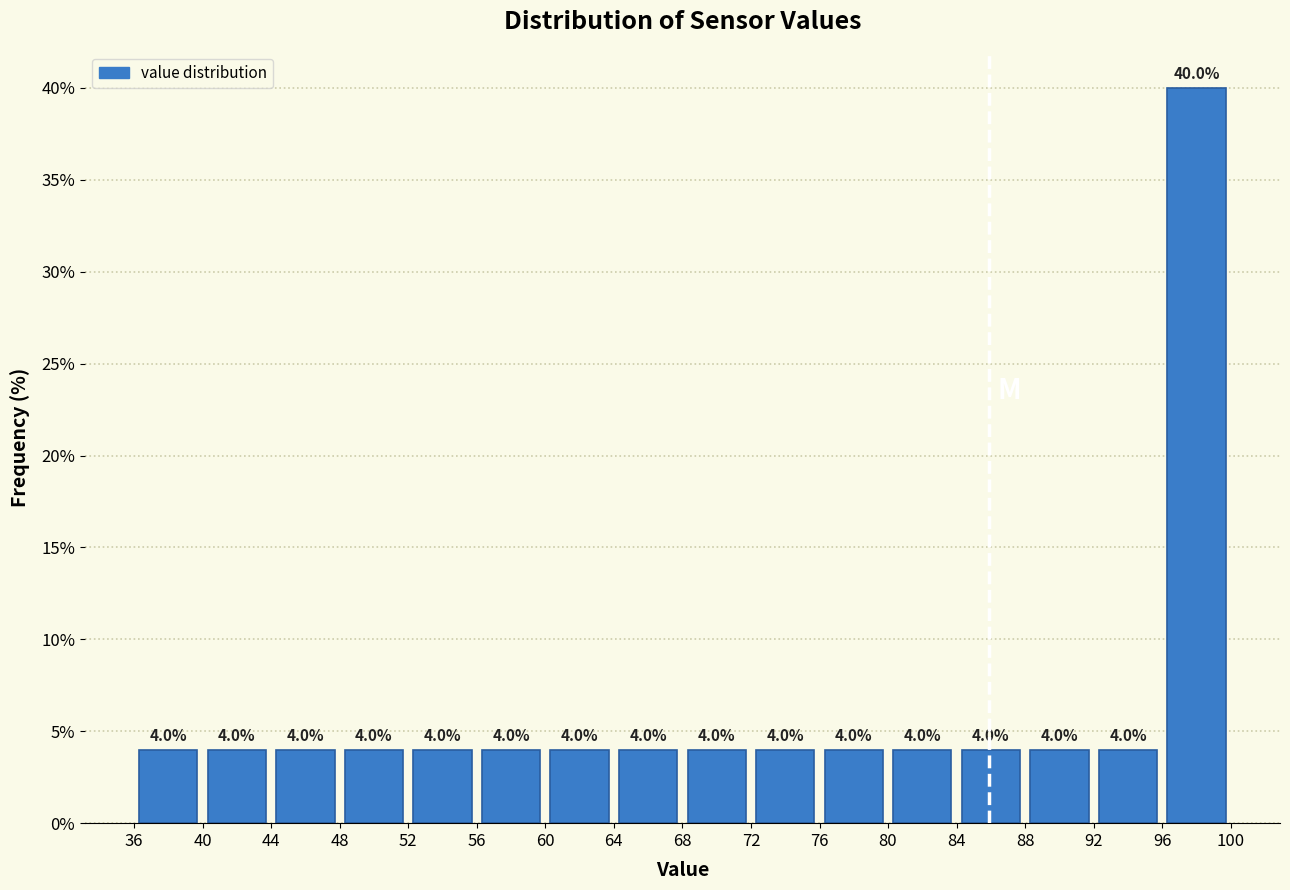

What is the height of the bar covering 48 to 52 on the x-axis?

4.0